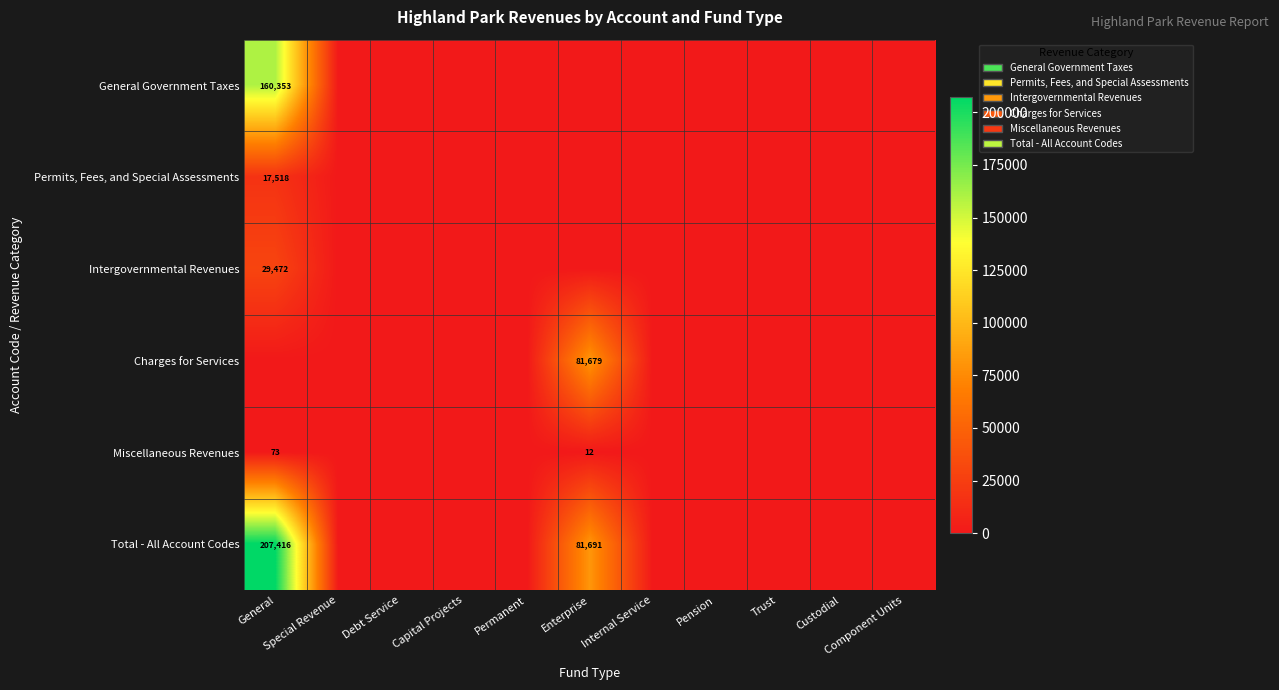

What is the highest value of the Charges for Services series?

81679